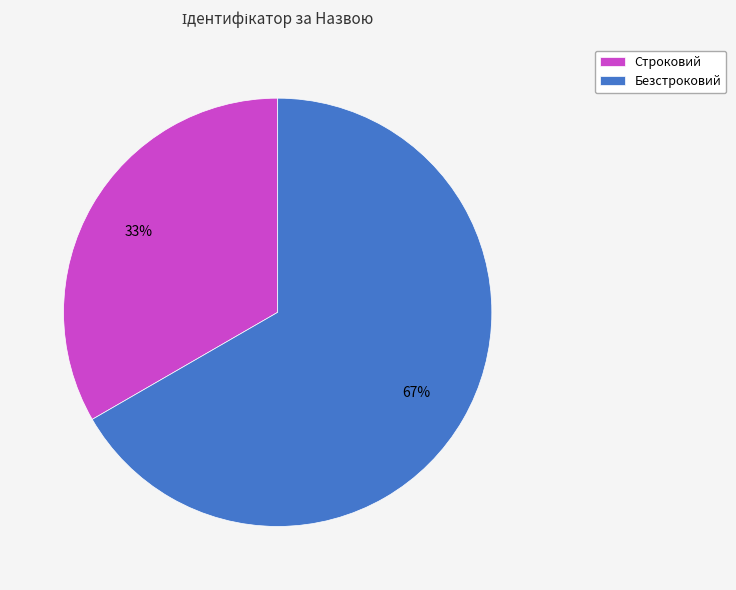

Count the number of slices in the pie.

2